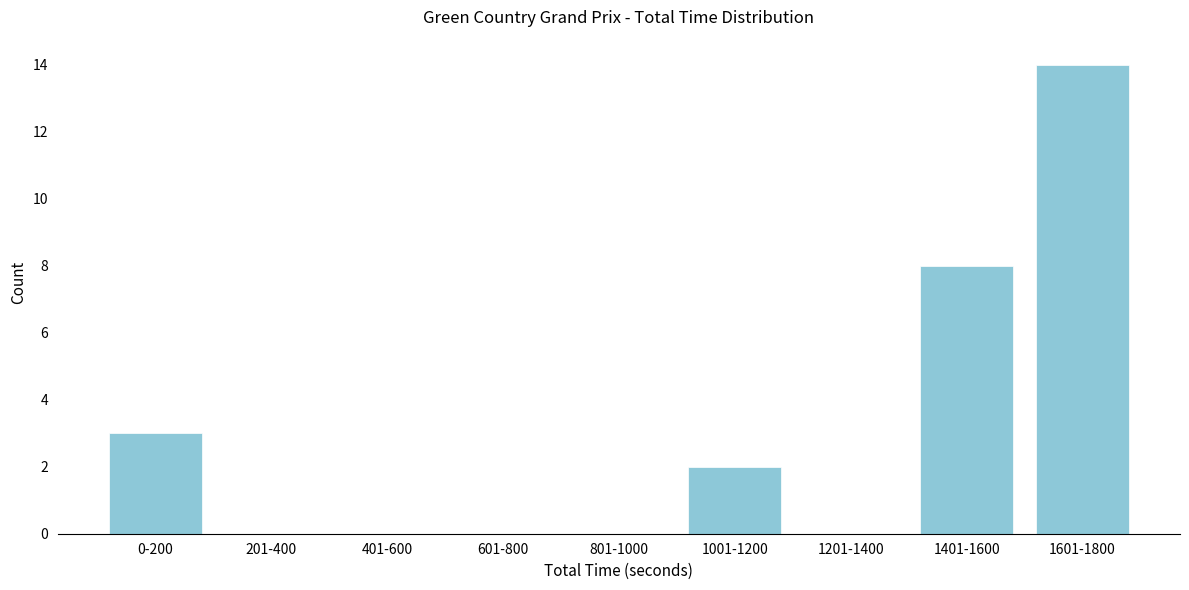

Reading left to right, list all the values displayed in this chart.

0-200=3	201-400=0	401-600=0	601-800=0	801-1000=0	1001-1200=2	1201-1400=0	1401-1600=8	1601-1800=14